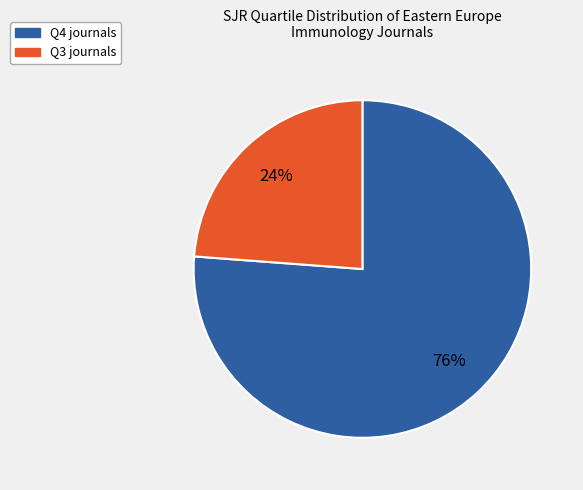

Which slice represents more than half of the pie?

Q4